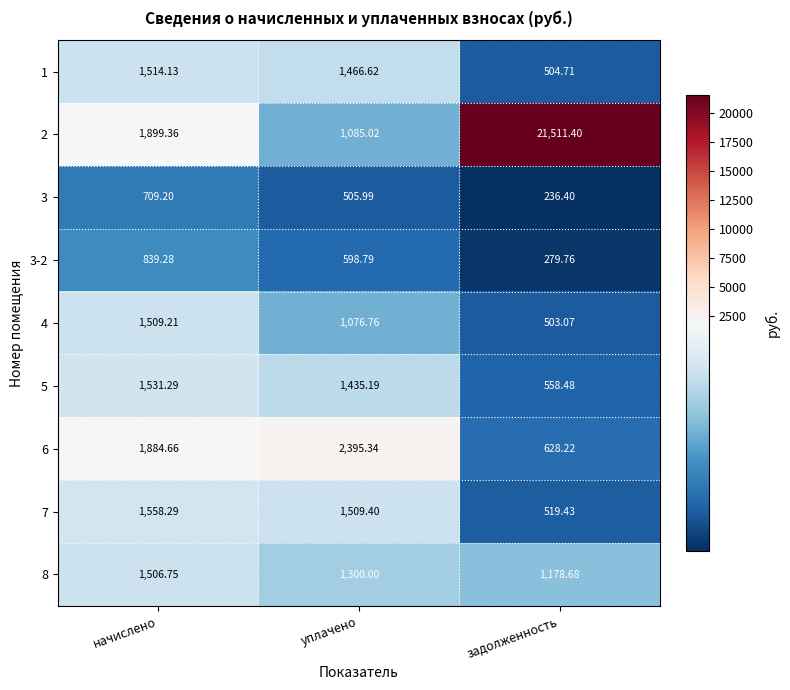

How many distinct data groups are displayed?

9